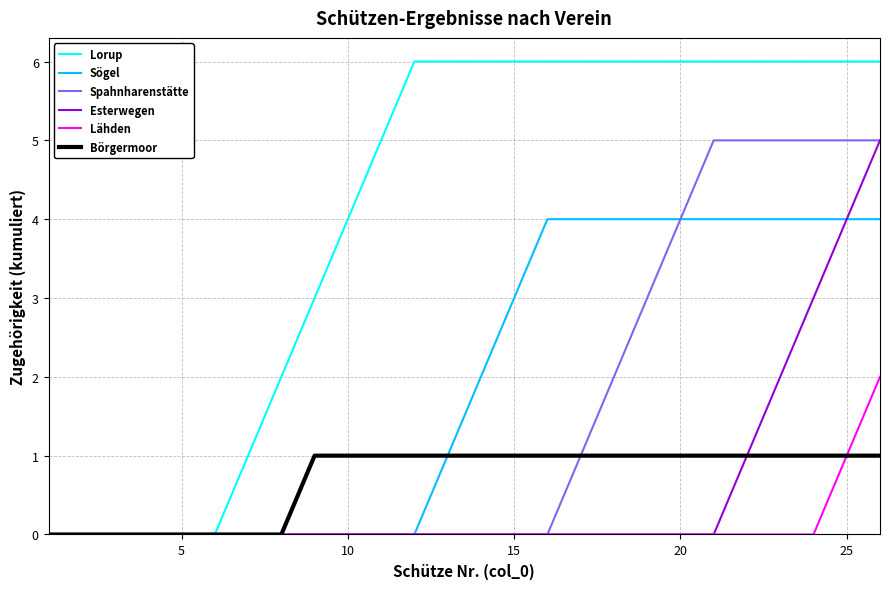

How many values in the Börgermoor series are below 1?

8